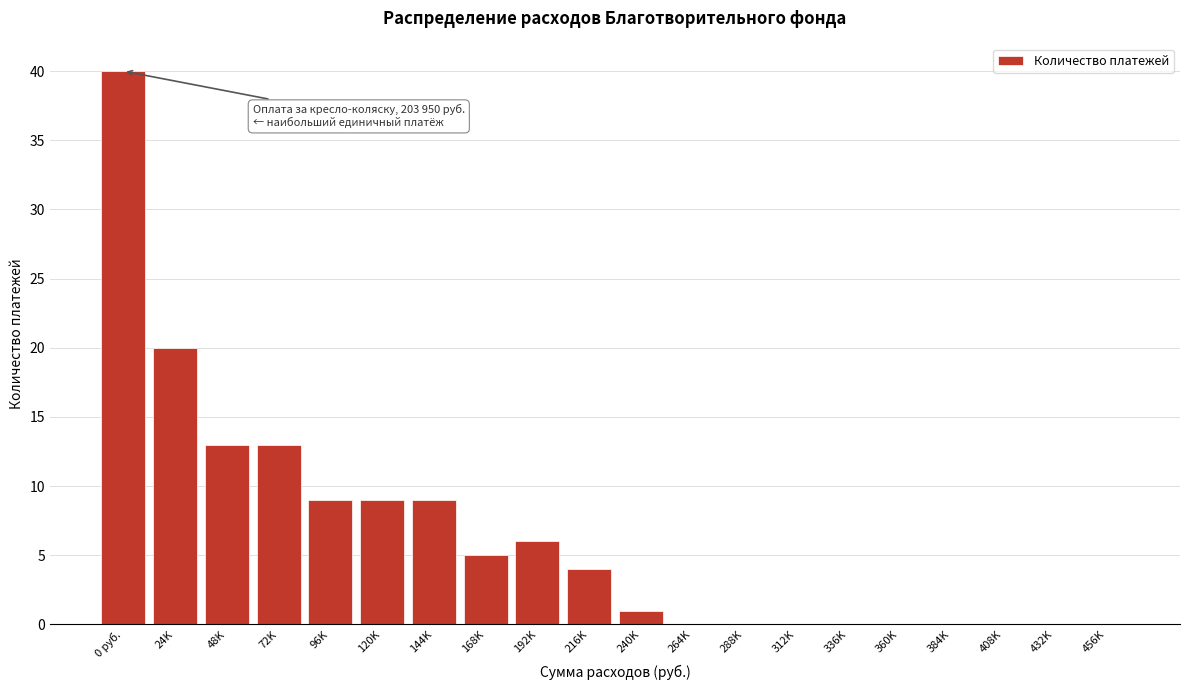

Reading left to right, what are all the values shown in this chart?

0 руб.=40	24K=20	48K=13	72K=13	96K=9	120K=9	144K=9	168K=5	192K=6	216K=4	240K=1	264K=0	288K=0	312K=0	336K=0	360K=0	384K=0	408K=0	432K=0	456K=0